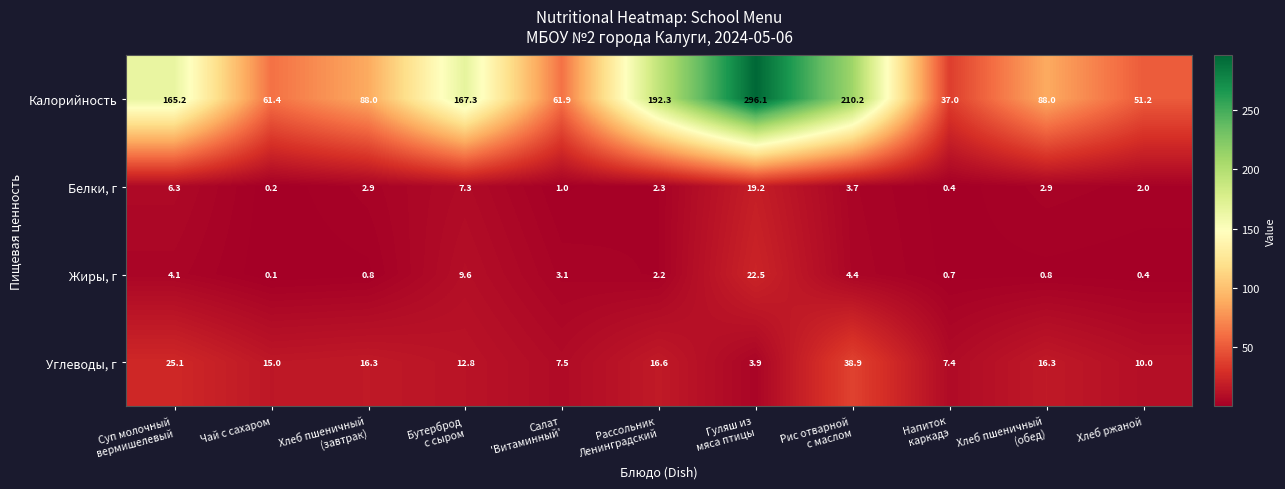

Which category has the lowest value across all series?

Чай с сахаром